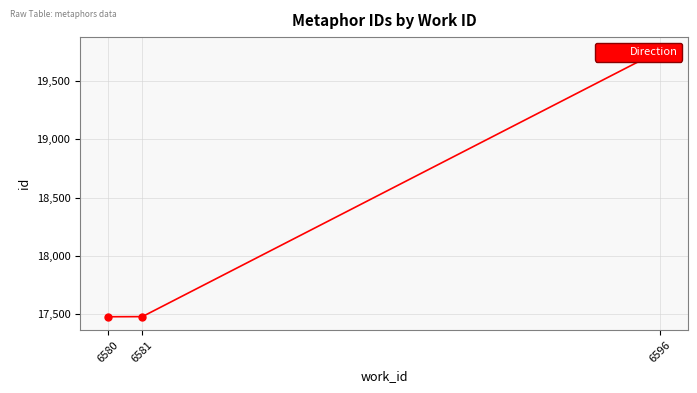

True or false: the data shows 35548 at 6596.

False